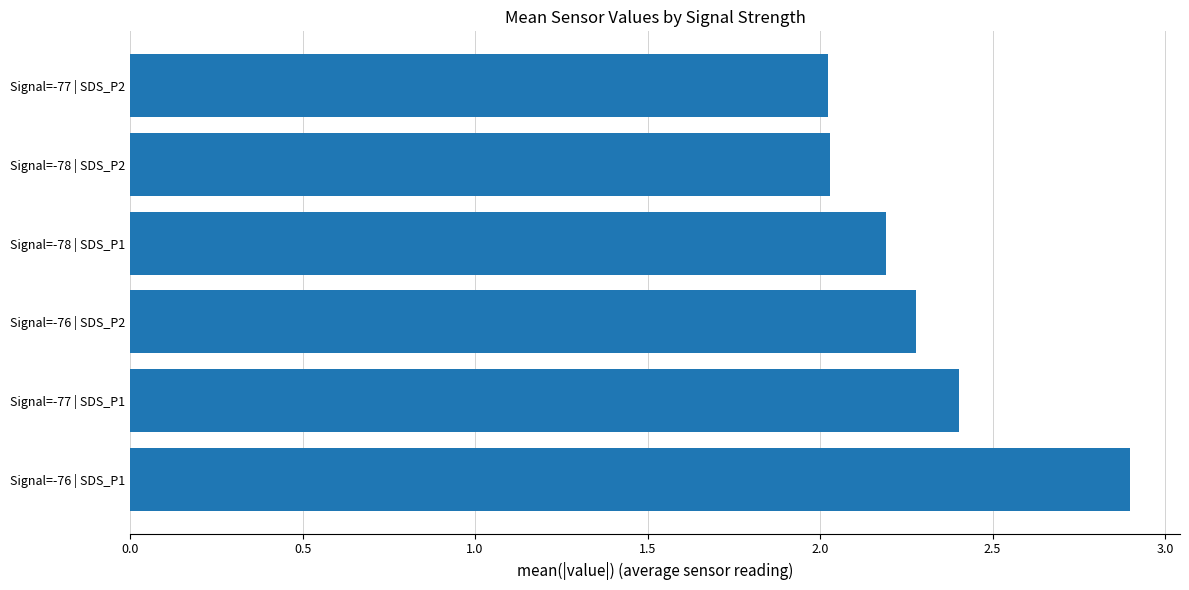

Reading top to bottom, what are all the values shown in this chart?

Signal=-77 | SDS_P2=2.0	Signal=-78 | SDS_P2=2.0	Signal=-78 | SDS_P1=2.2	Signal=-76 | SDS_P2=2.3	Signal=-77 | SDS_P1=2.4	Signal=-76 | SDS_P1=2.9